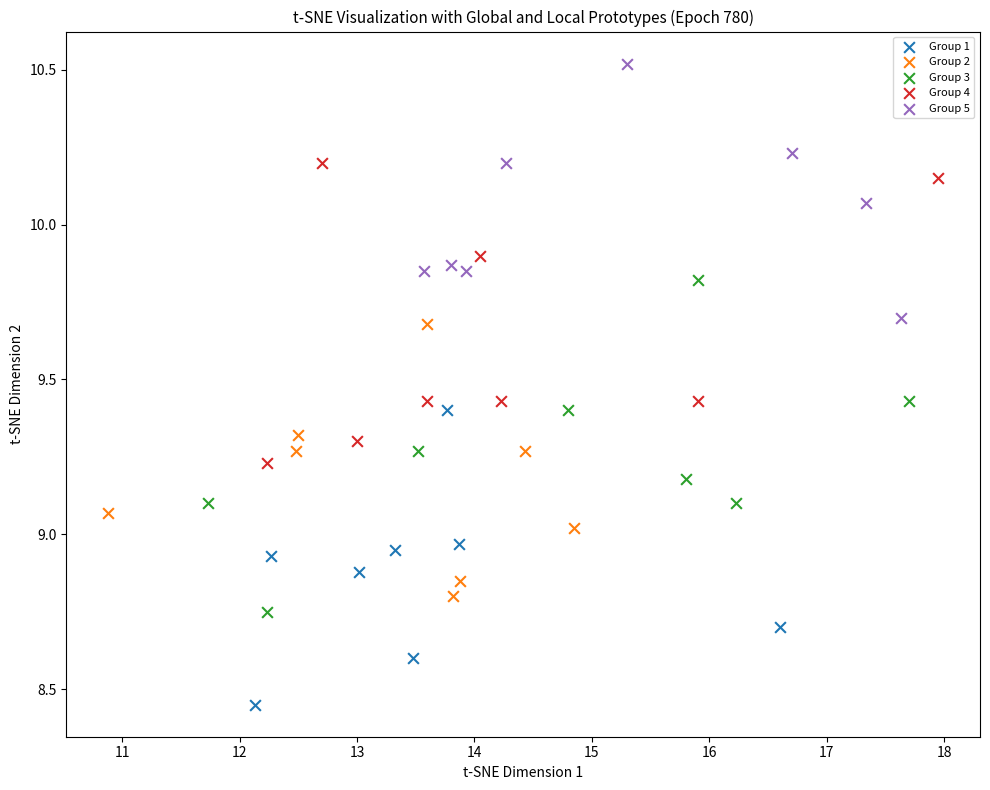

Which series reaches the minimum Y coordinate?

Group 1